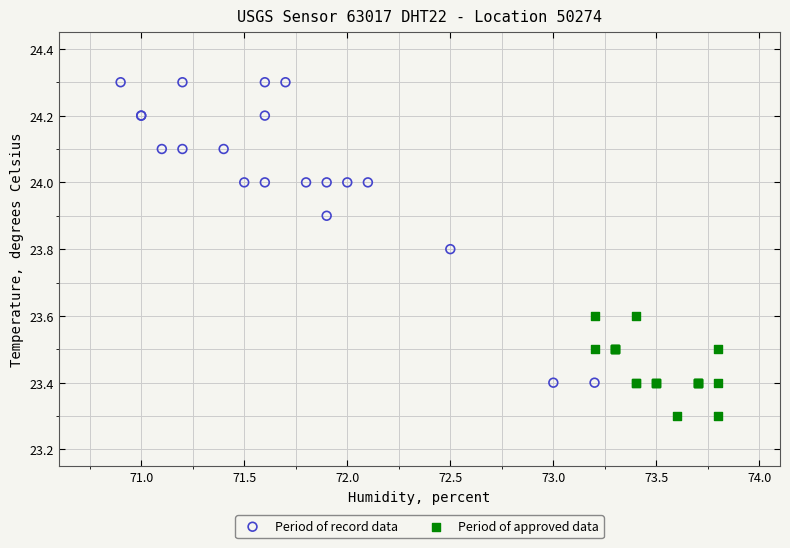

Which series contains the highest Y value?

Period of record data